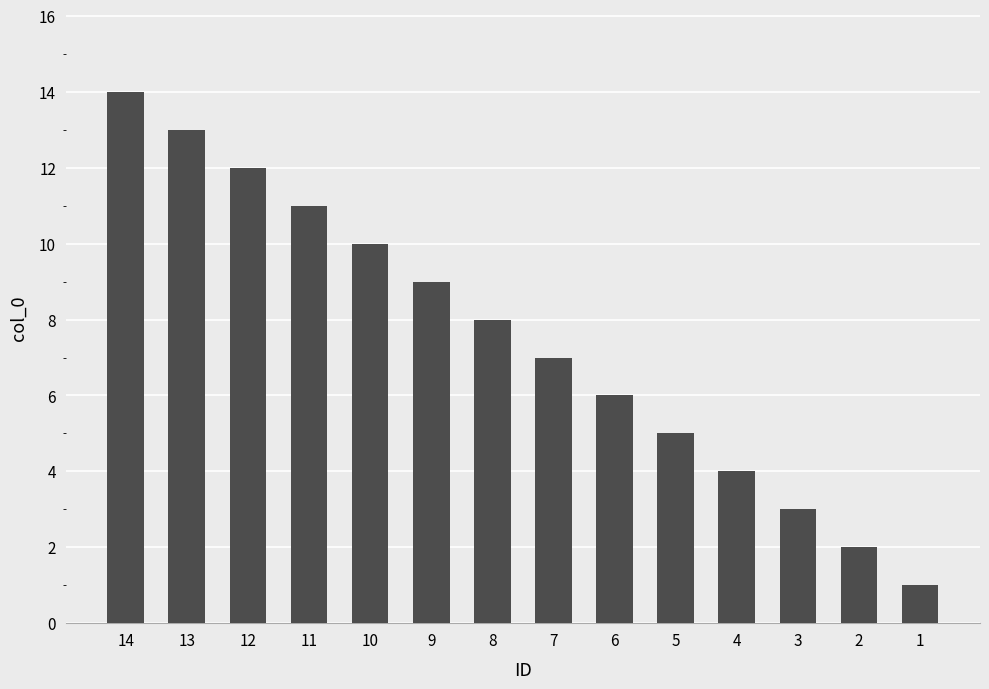

Rank the categories by value from highest to lowest.

14, 13, 12, 11, 10, 9, 8, 7, 6, 5, 4, 3, 2, 1